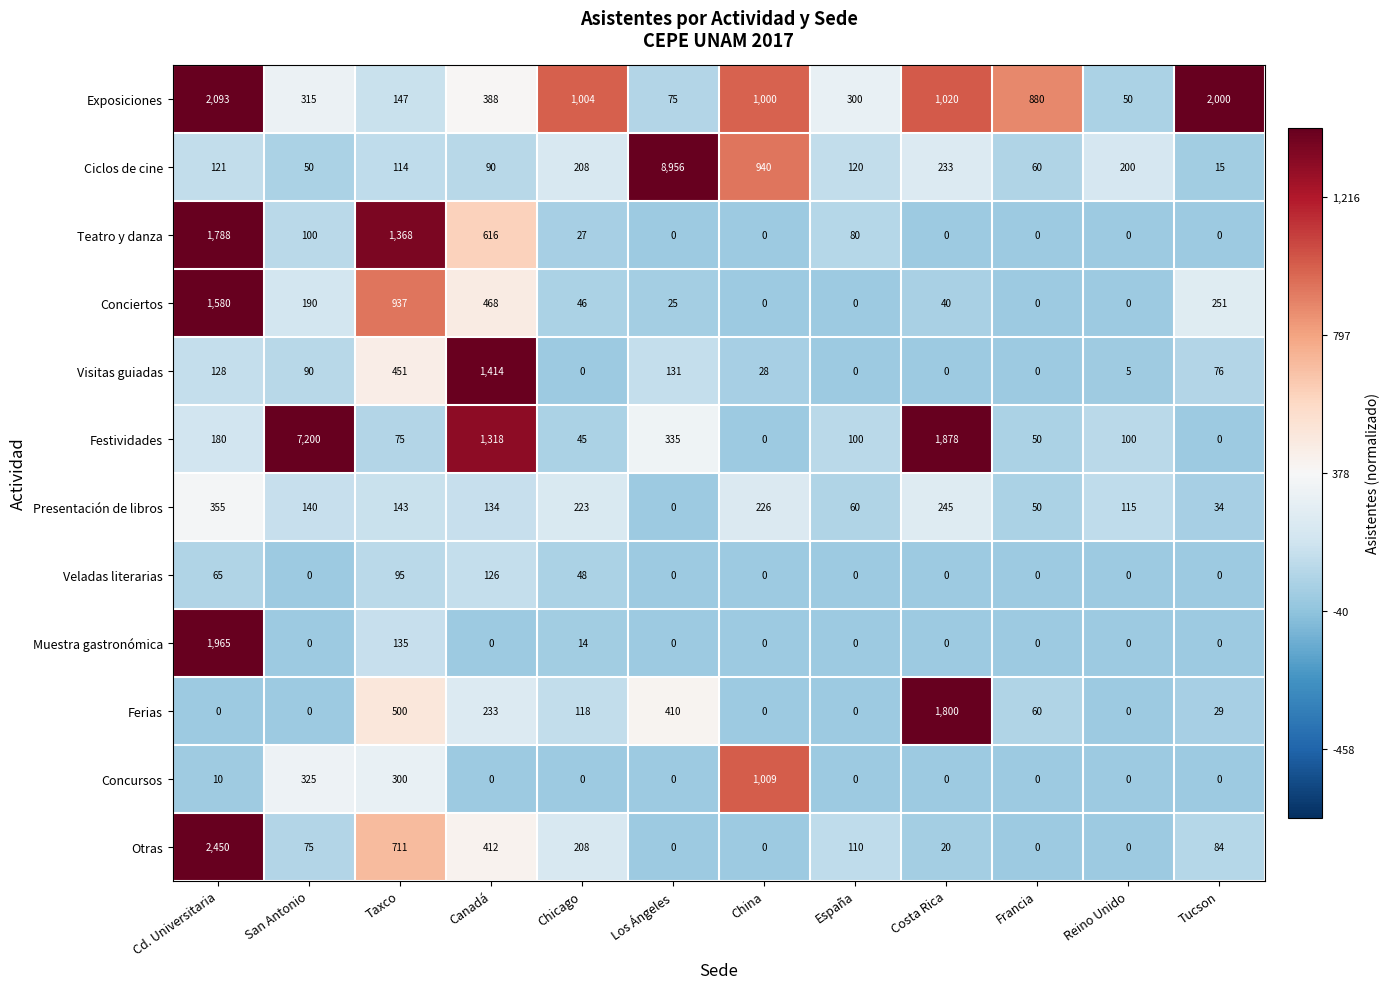

What is the sum of the Muestra gastronómica values at Tucson and Cd. Universitaria?

1965